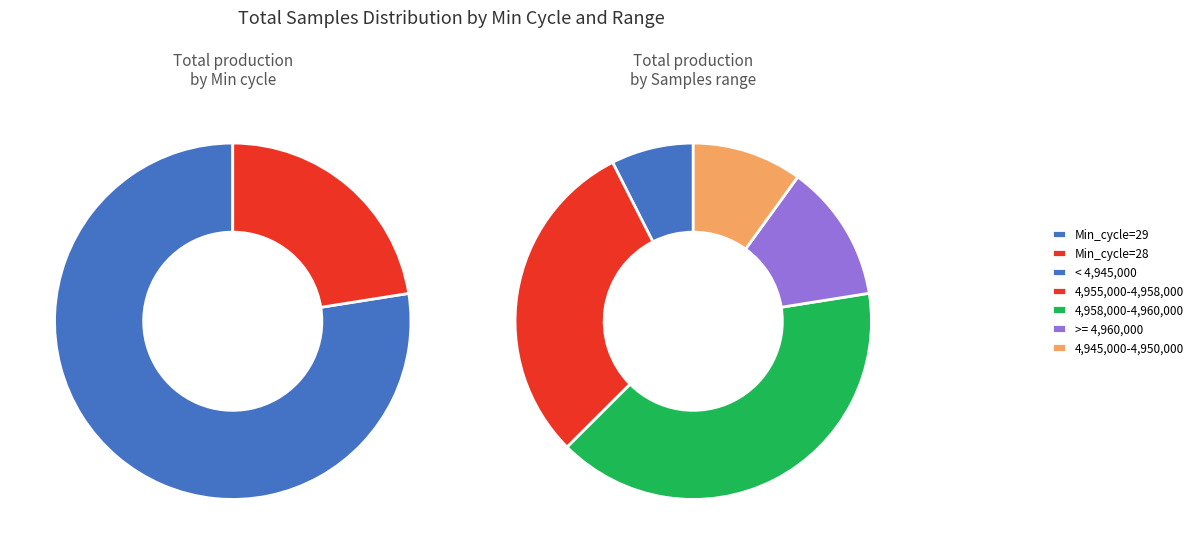

Approximately how many times larger is the value at 29 compared to 29?

1.0